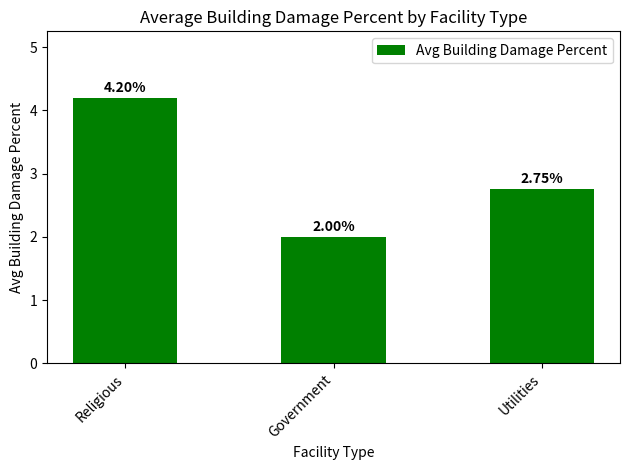

What is the average value?

3.0